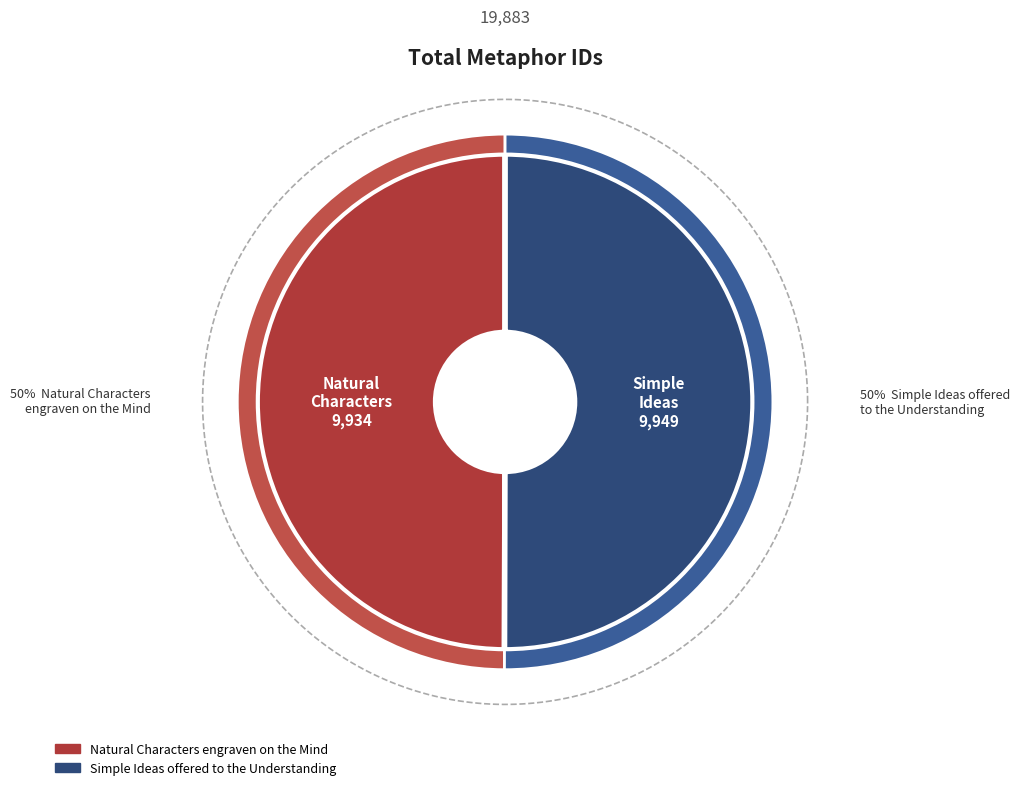

What is the change in value from Natural Characters engraven on the Mind to Simple Ideas offered to the Understanding?

+15